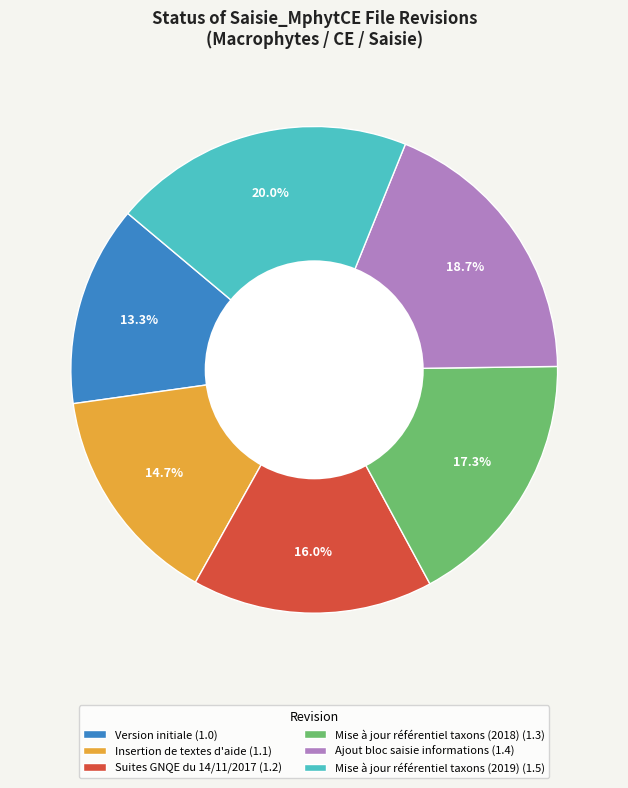

Which category has the biggest portion of the pie?

Mise à jour référentiel taxons (2019)